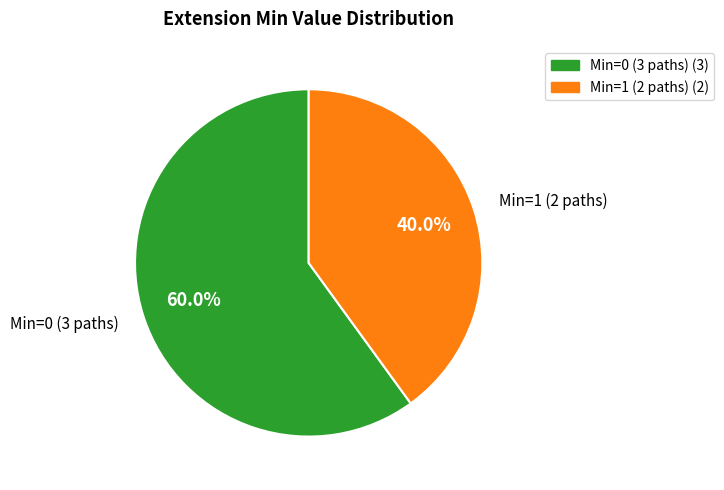

Rank the categories by value from lowest to highest.

Min=1 (2 paths) (2), Min=0 (3 paths) (3)